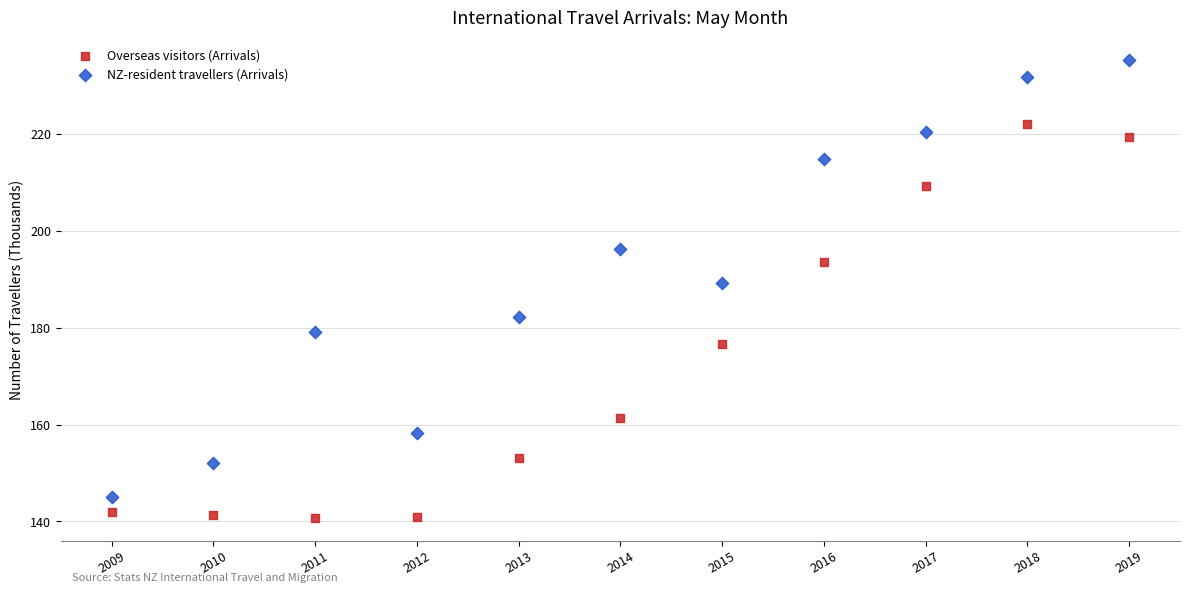

Which series has the widest spread of Y values?

NZ-resident travellers (Arrivals)